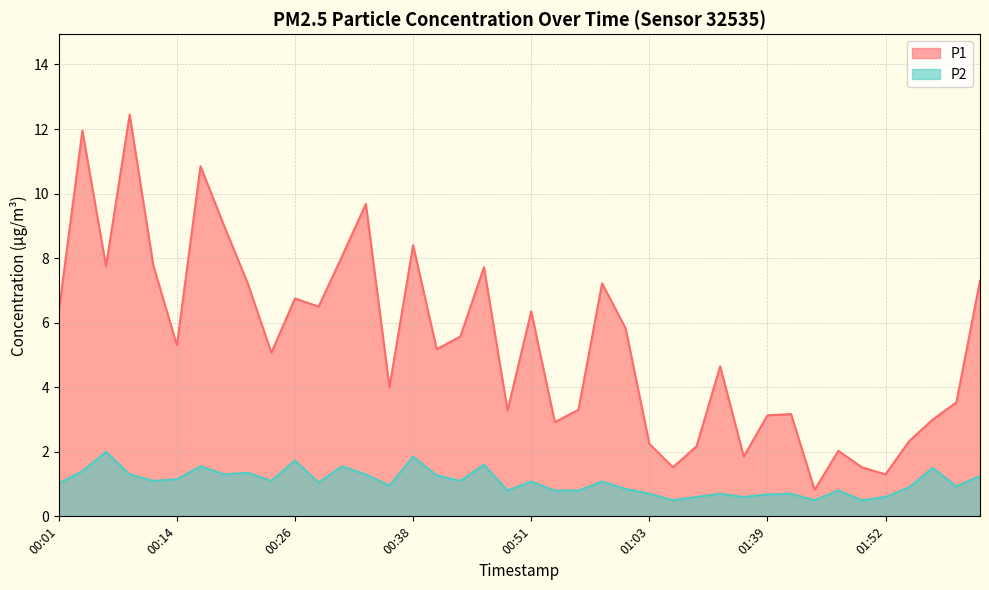

The value of P1 at 00:19 is 5.0. True or false?

False